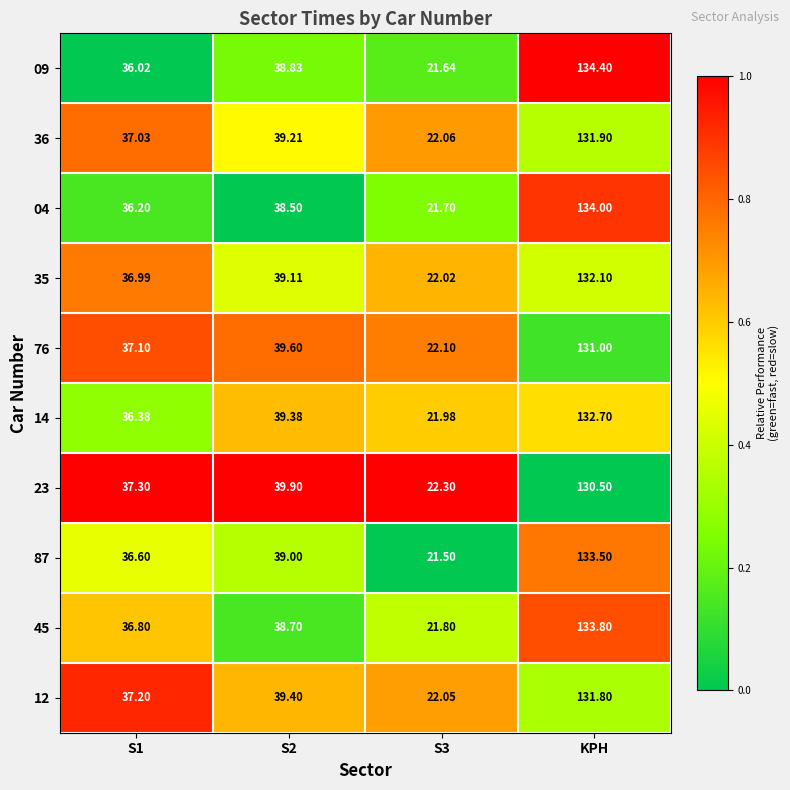

Is the value of 45 at KPH greater than the value of 36 at S3?

Yes